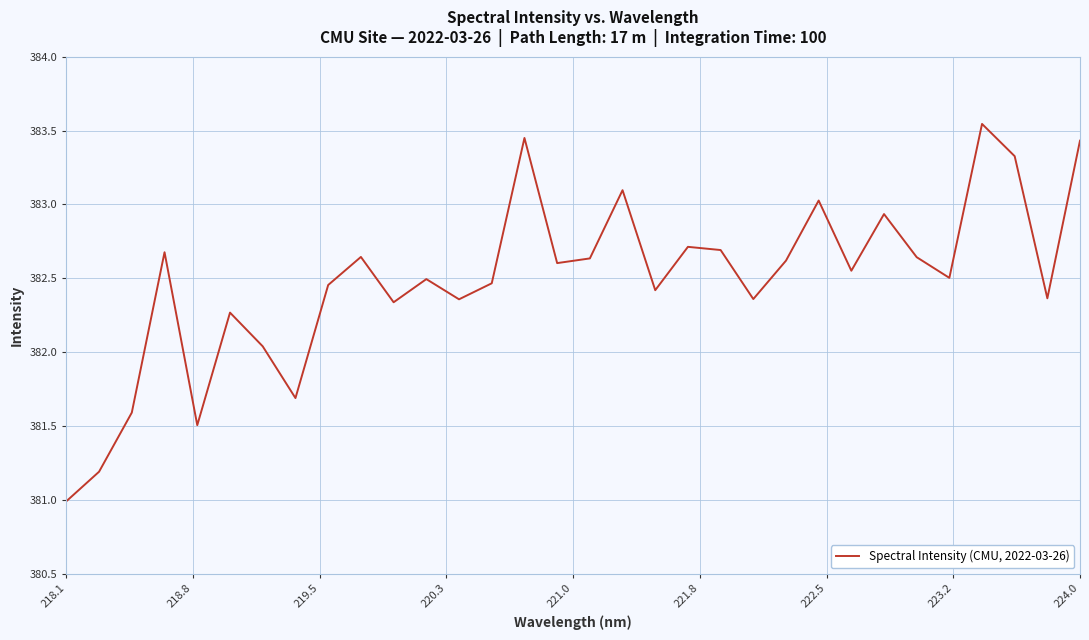

What is the minimum value shown in the chart?

381.0